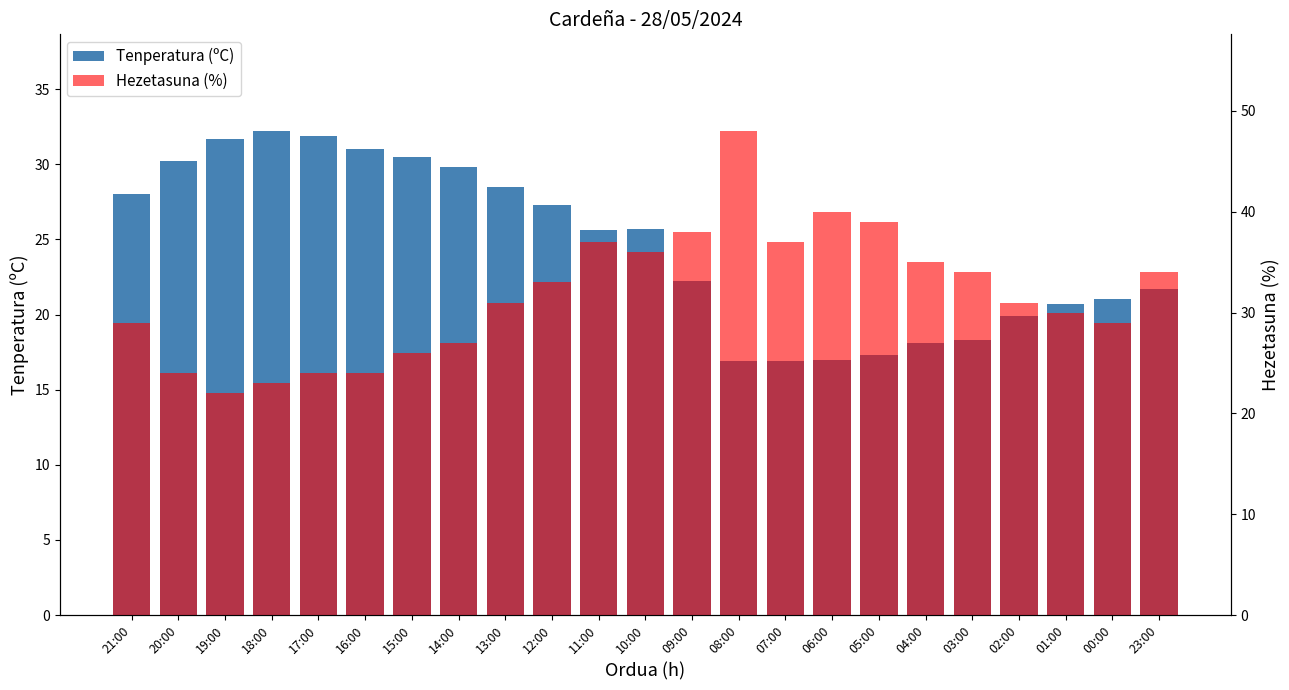

Is the value of Tenperatura (ºC) at 23:00 greater than the value of Hezetasuna (%) at 14:00?

No